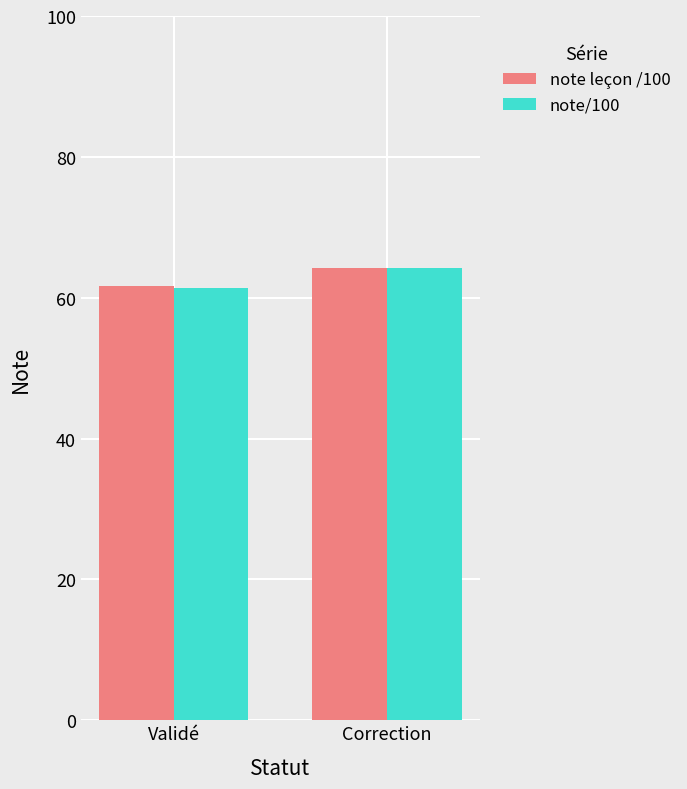

At which category is the sum across all series the highest?

Correction